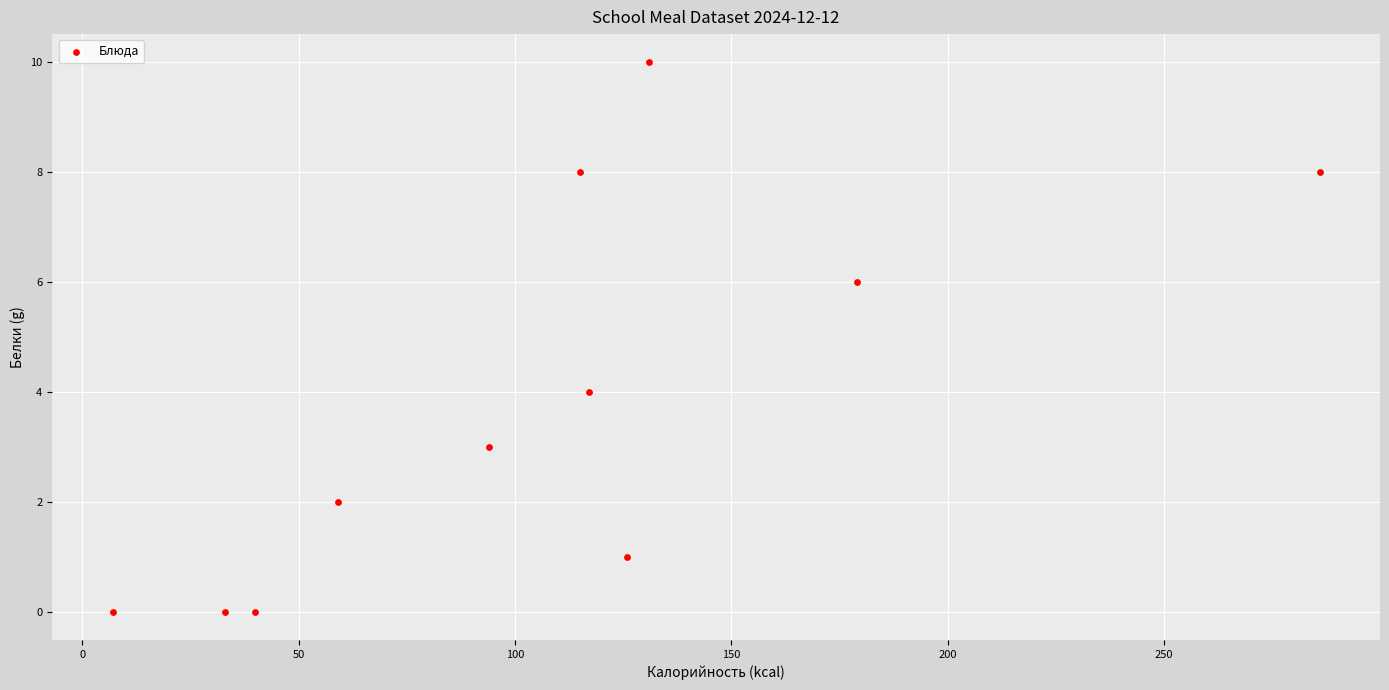

What is the average X value?

108